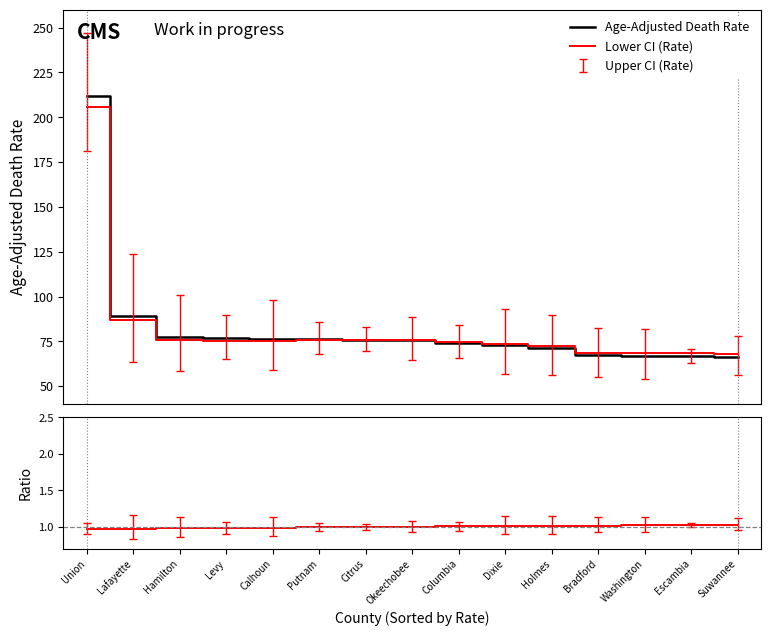

At how many categories does at least one series exceed 195?

1